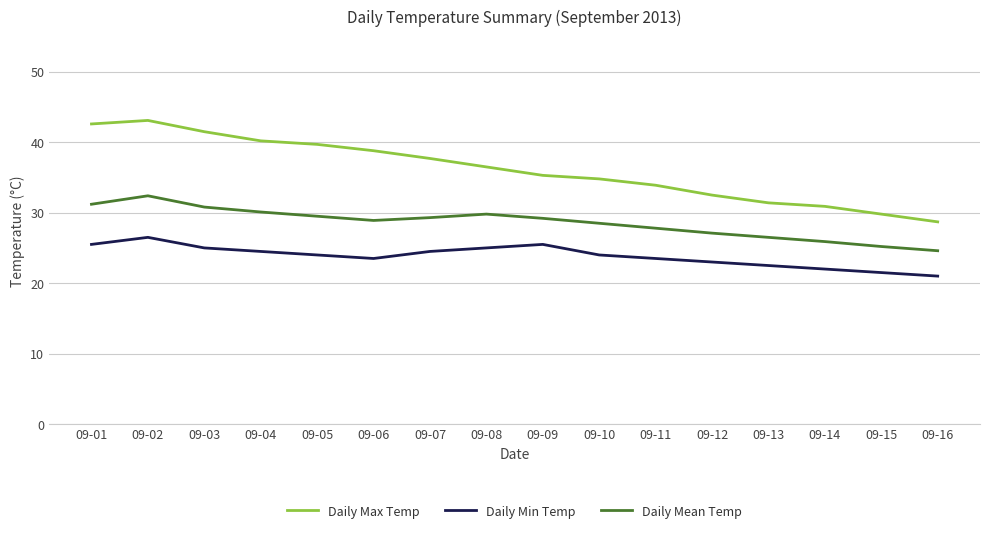

What is the total value across all series at 09-05?

93.2